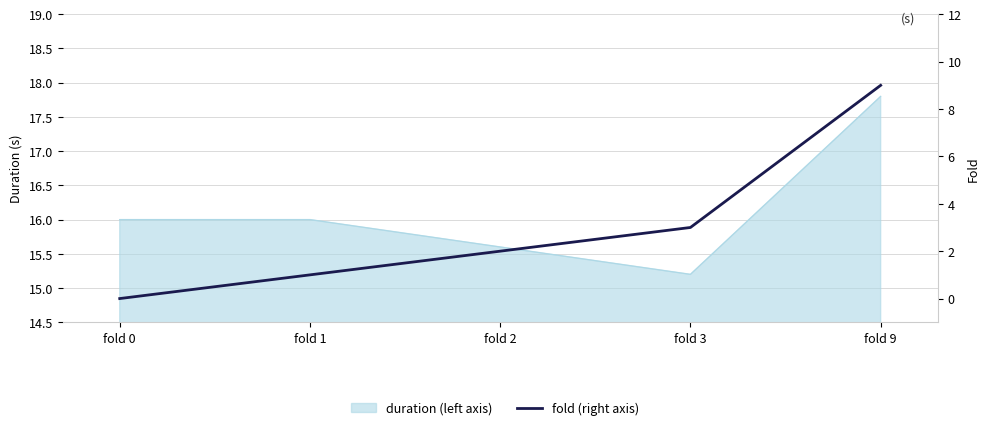

The chart shows a value of 5 at fold 0. True or false?

False